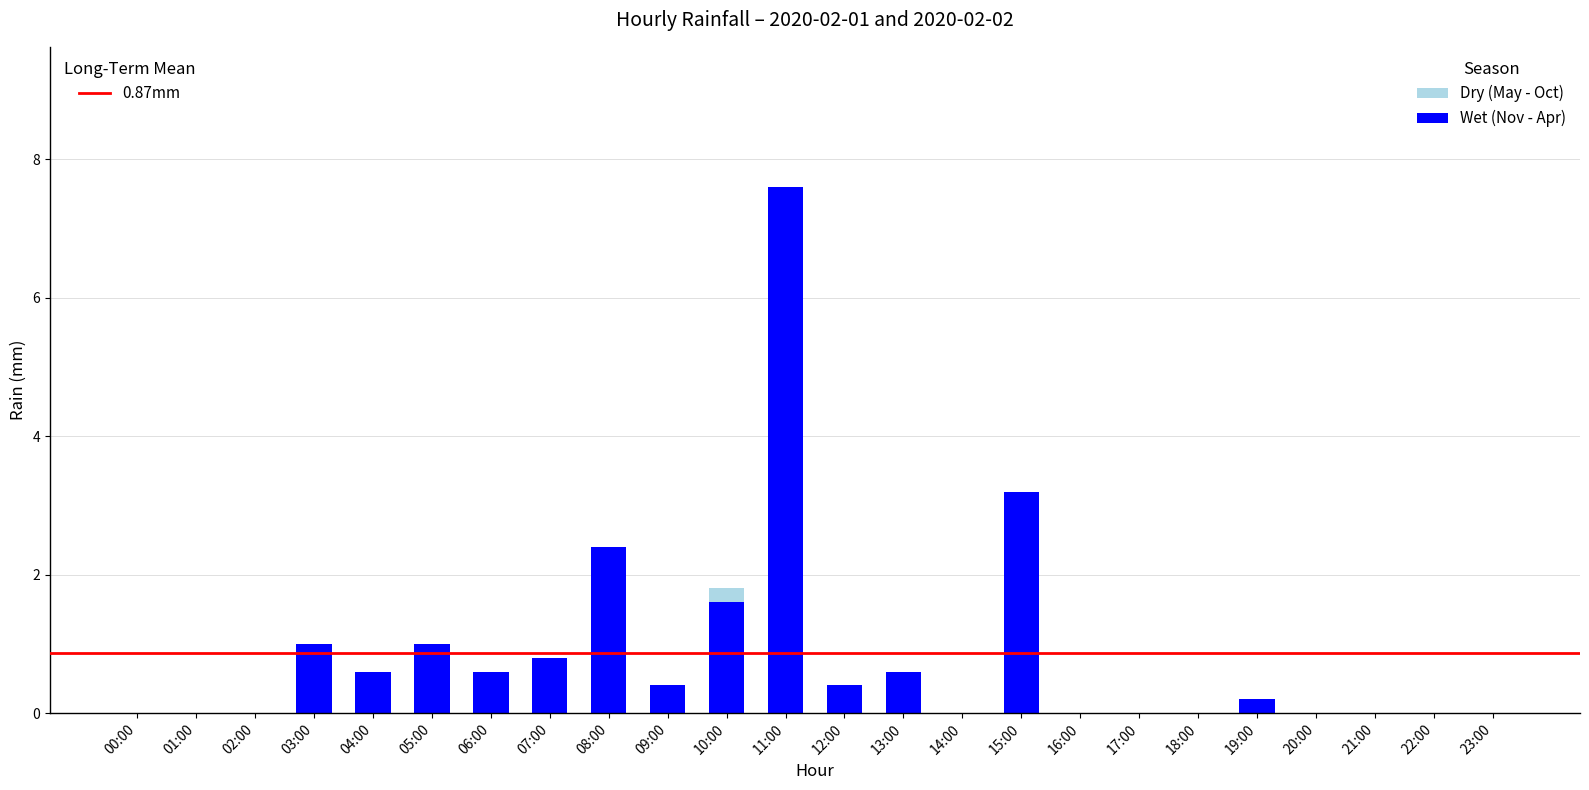

At which category is the sum across all series the highest?

11:00